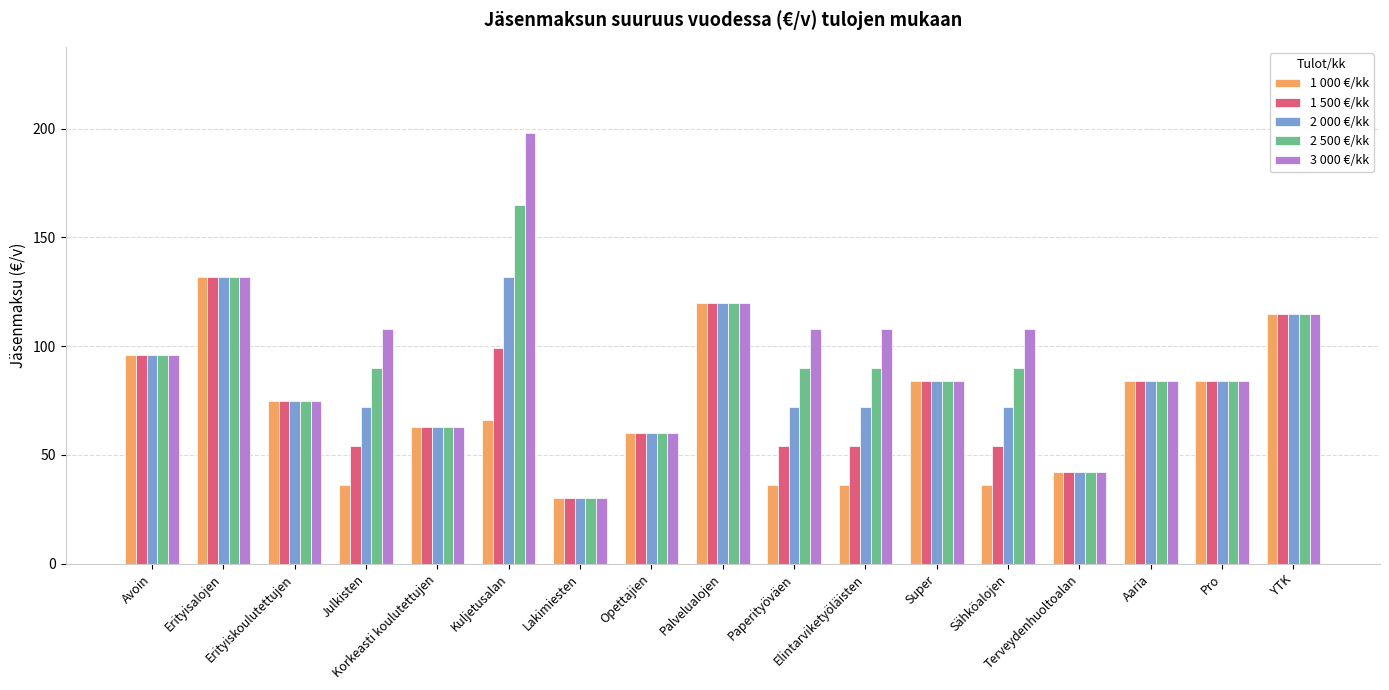

What is the lowest value of the 2 500 €/kk series?

30